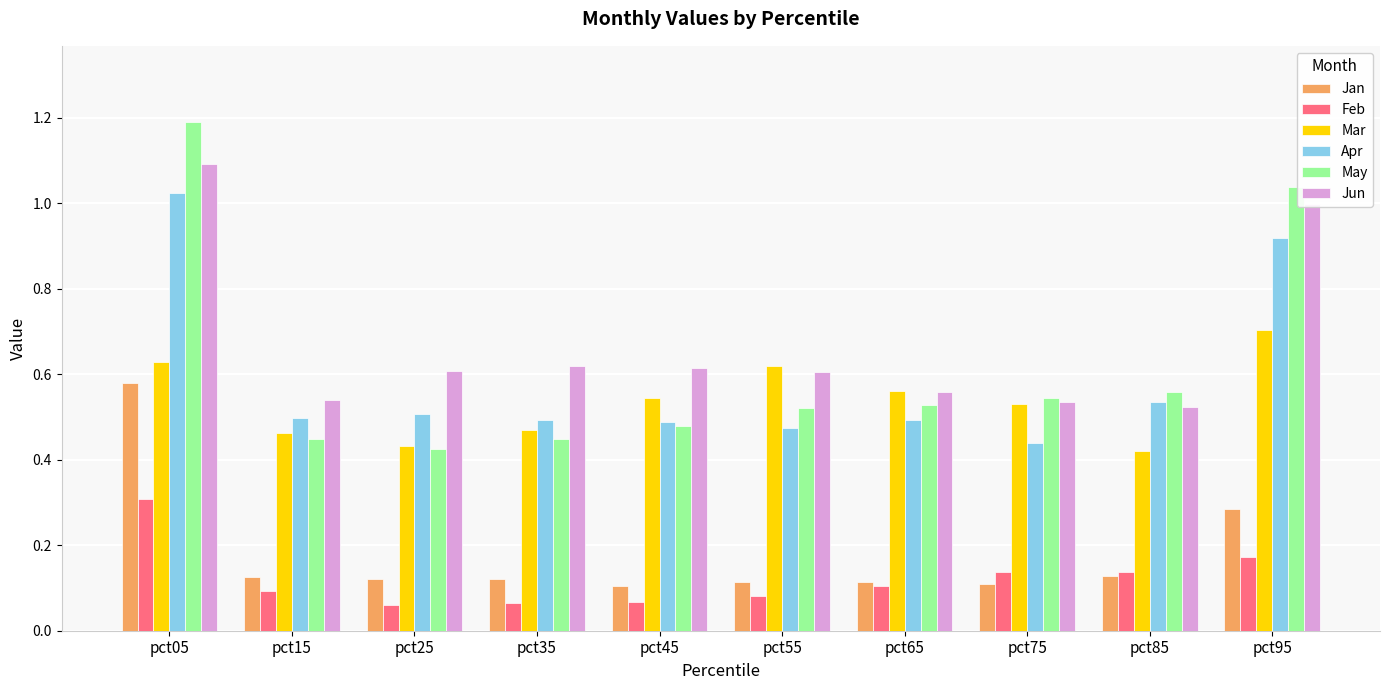

Which category has the highest value across all series?

pct05